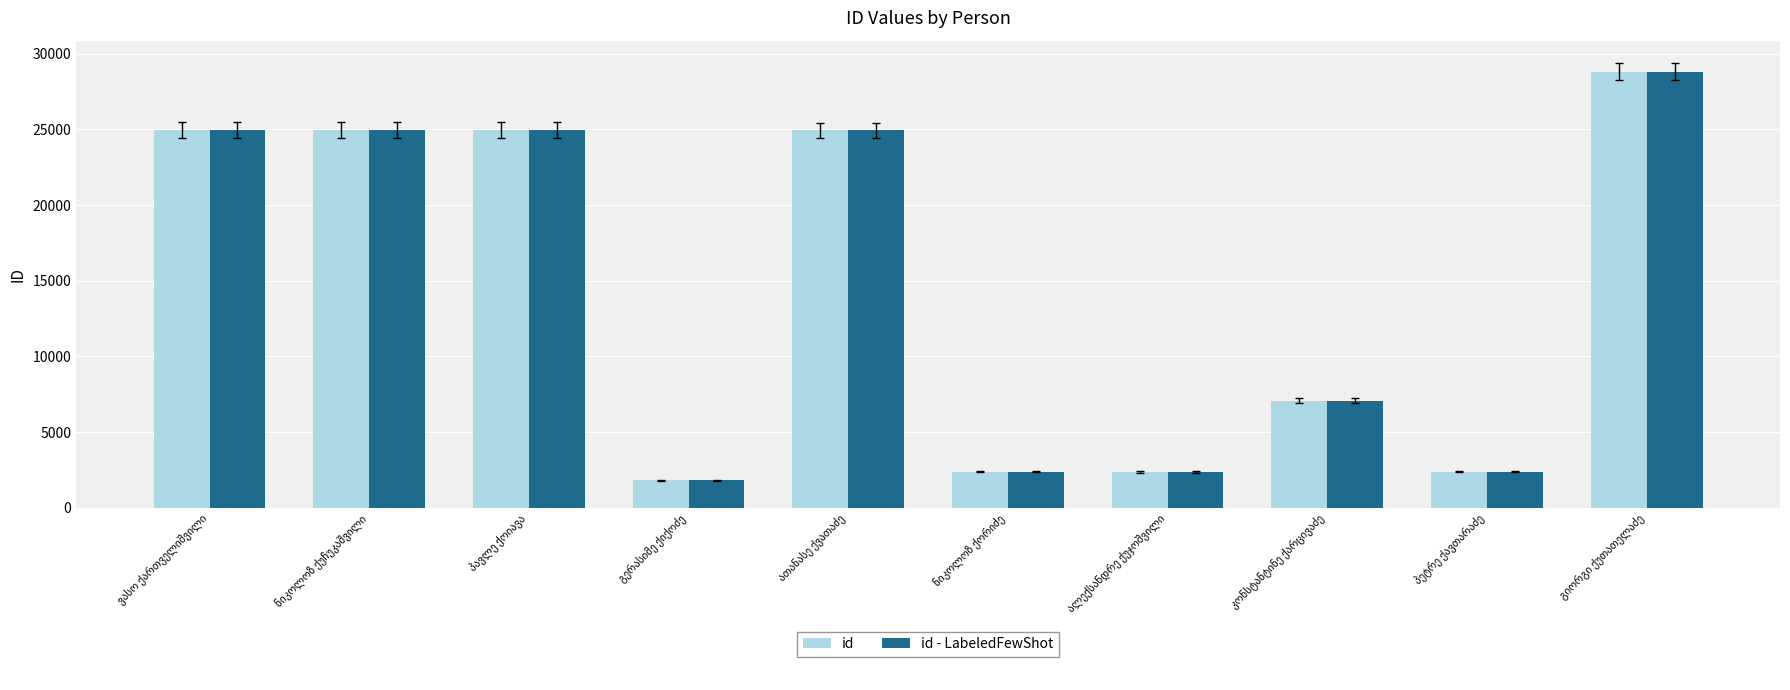

What is the minimum value shown in the chart?

1824